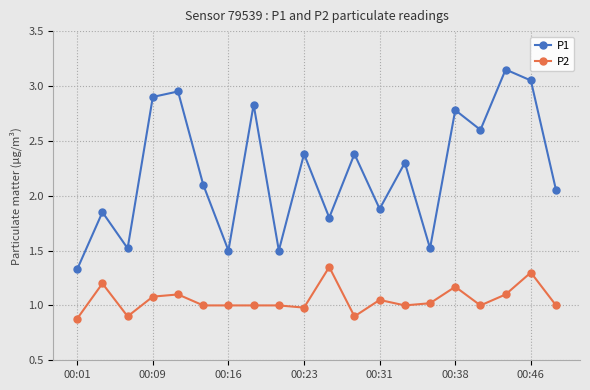

Is this an area chart (filled region under the line)?

No